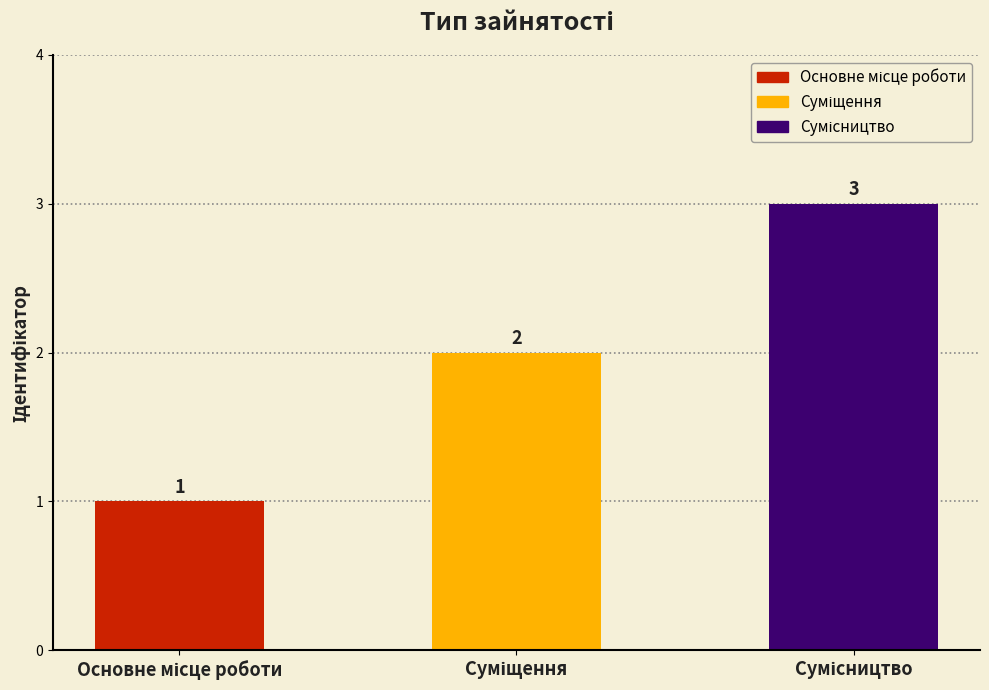

Count the number of data series in this chart.

1